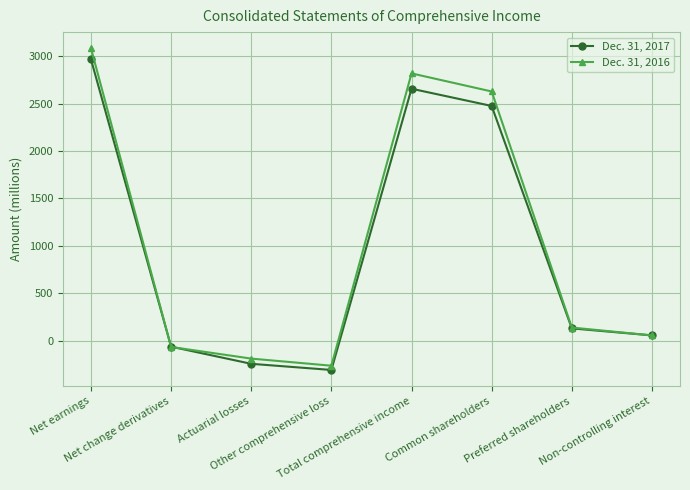

What is the total value across all series at Common shareholders?

5107